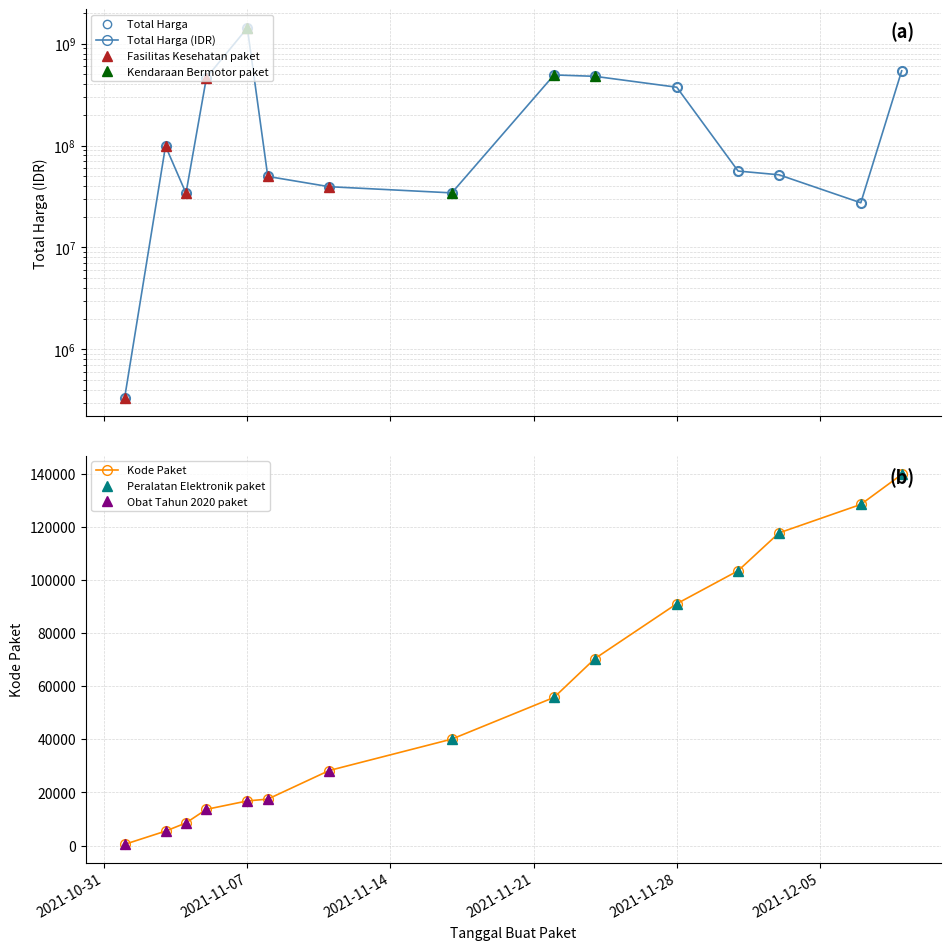

What is the spread (max minus min) of values at 2021-11-01?

333136